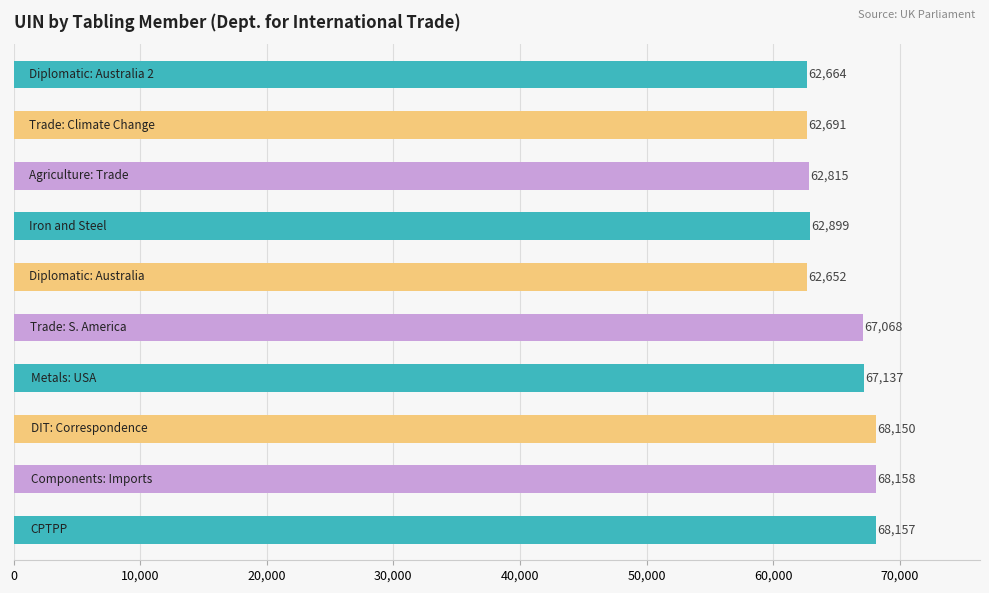

What is the difference between the maximum and minimum values?

5506